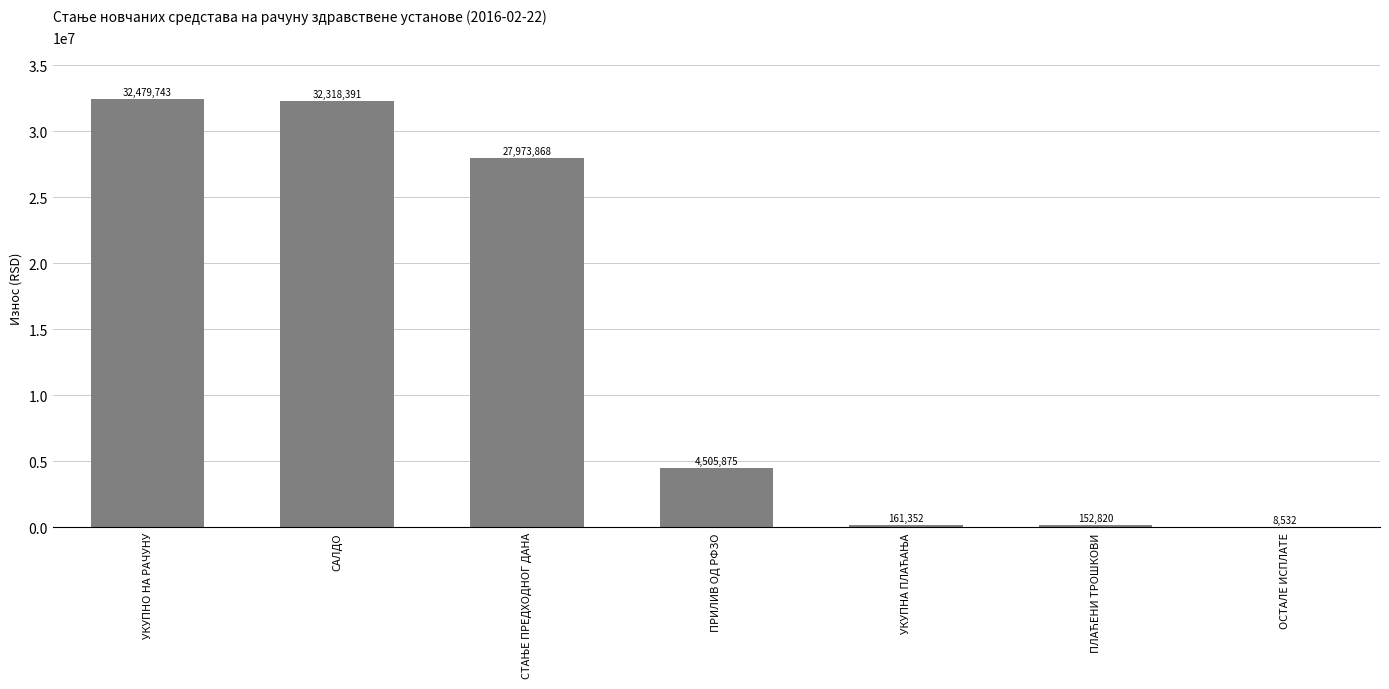

The chart shows a value of 8531.9 at ОСТАЛЕ ИСПЛАТЕ. True or false?

True